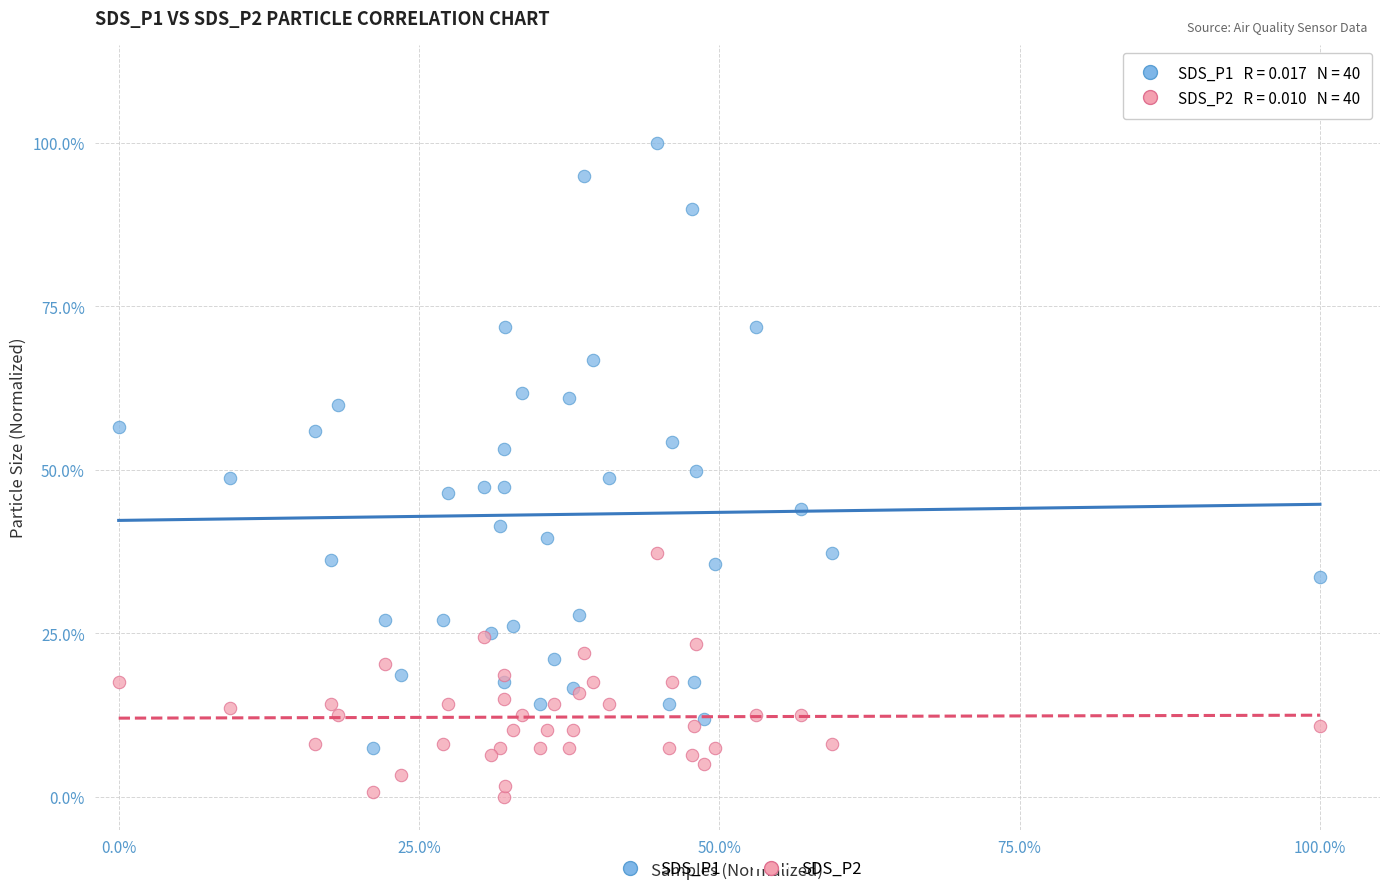

Which series has the widest spread of Y values?

SDS_P1